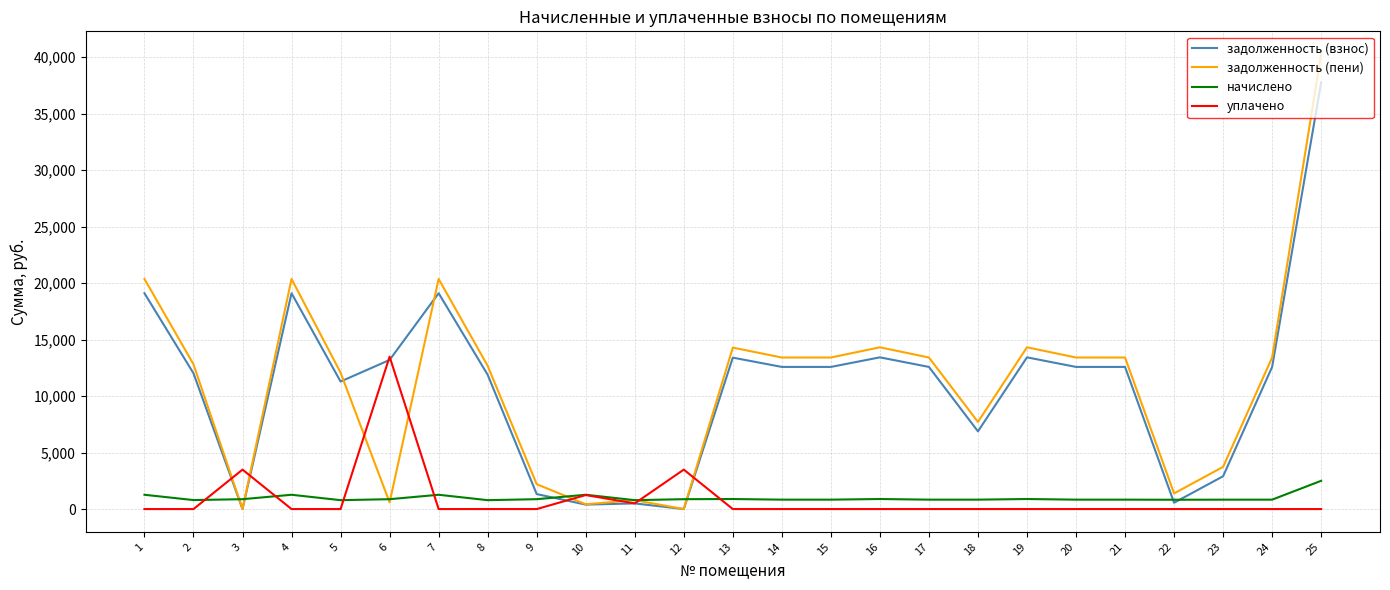

The value of уплачено at 1 is 0.0. True or false?

True